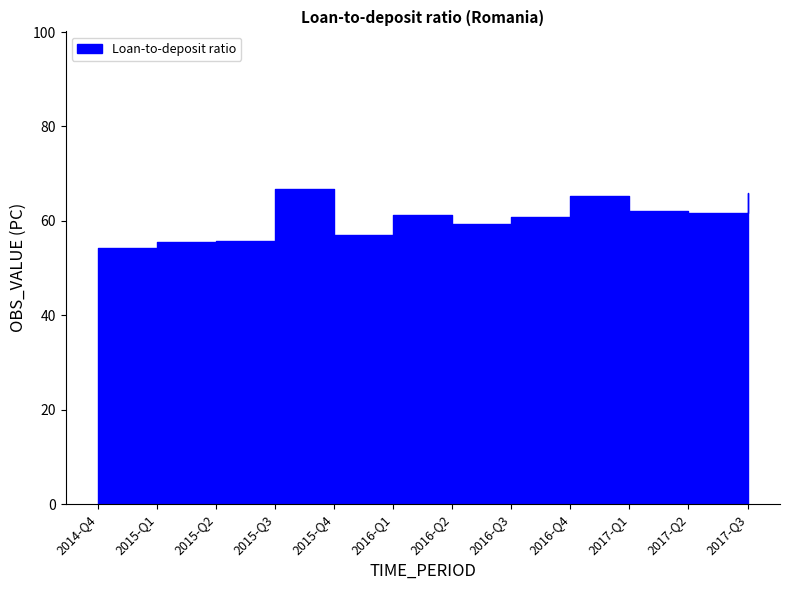

At which category does the data reach its first local peak?

2015-Q3